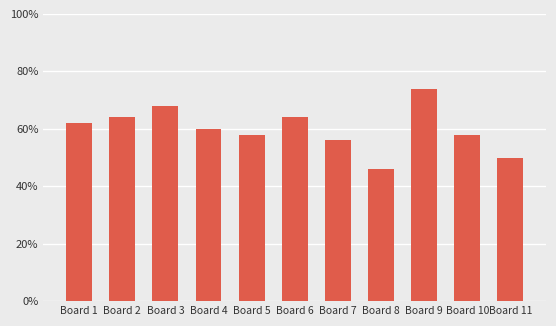

Are the bars horizontal?

No